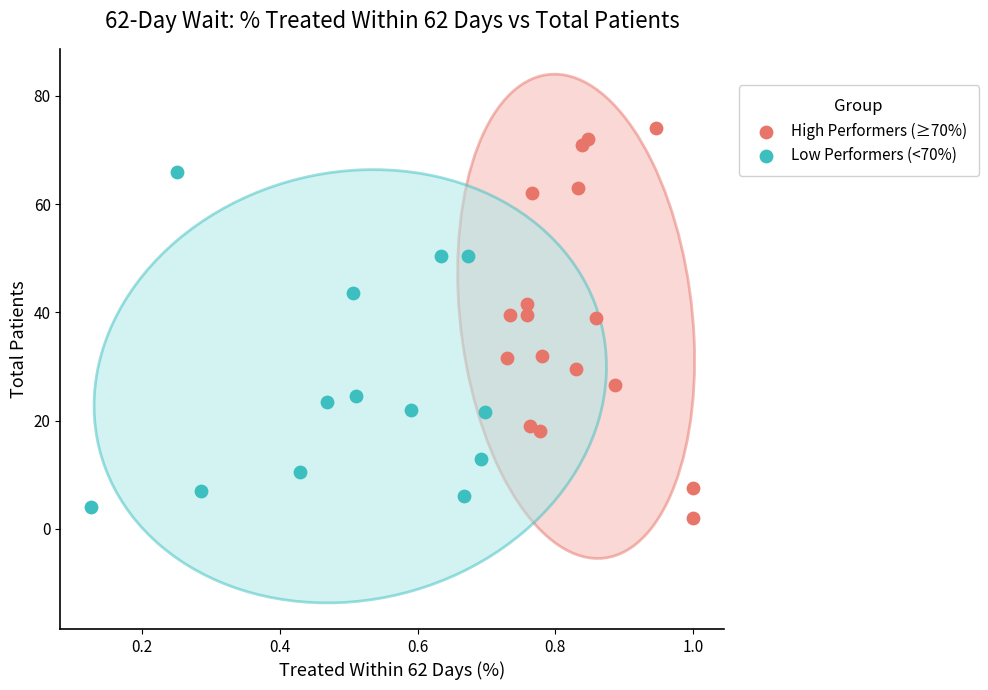

Which series reaches the maximum Y coordinate?

High Performers (≥70%)